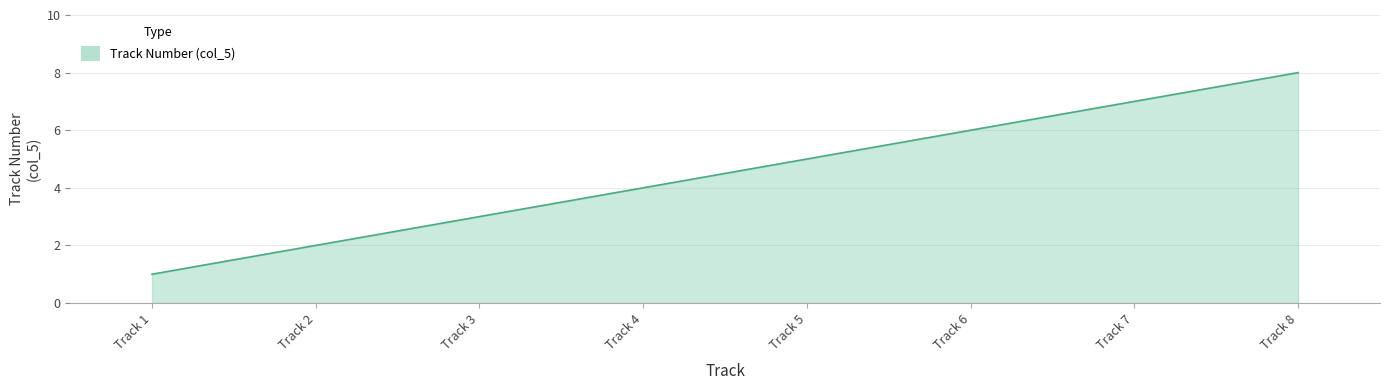

What is the difference between the maximum and minimum values?

7